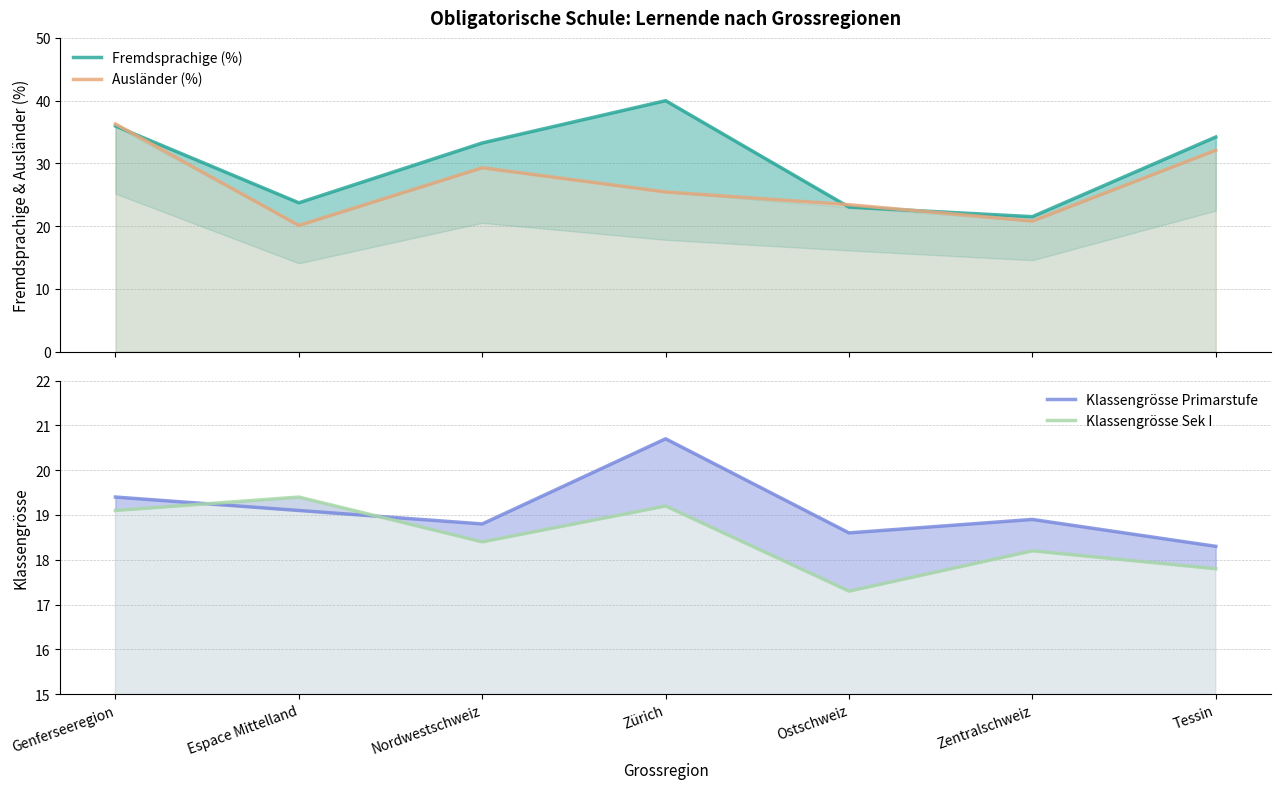

Which series changed the most between Genferseeregion and Zentralschweiz?

Ausländer (%)